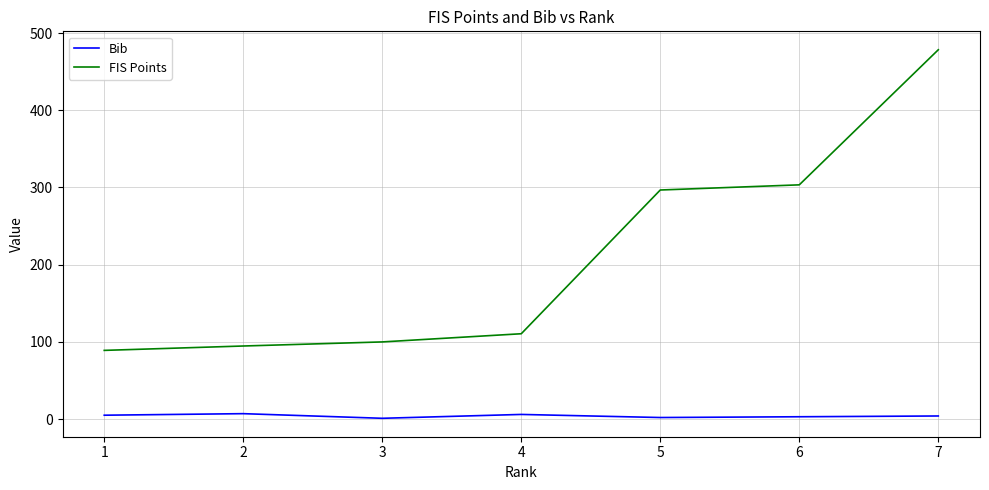

True or false: FIS Points and Bib intersect in this chart.

False